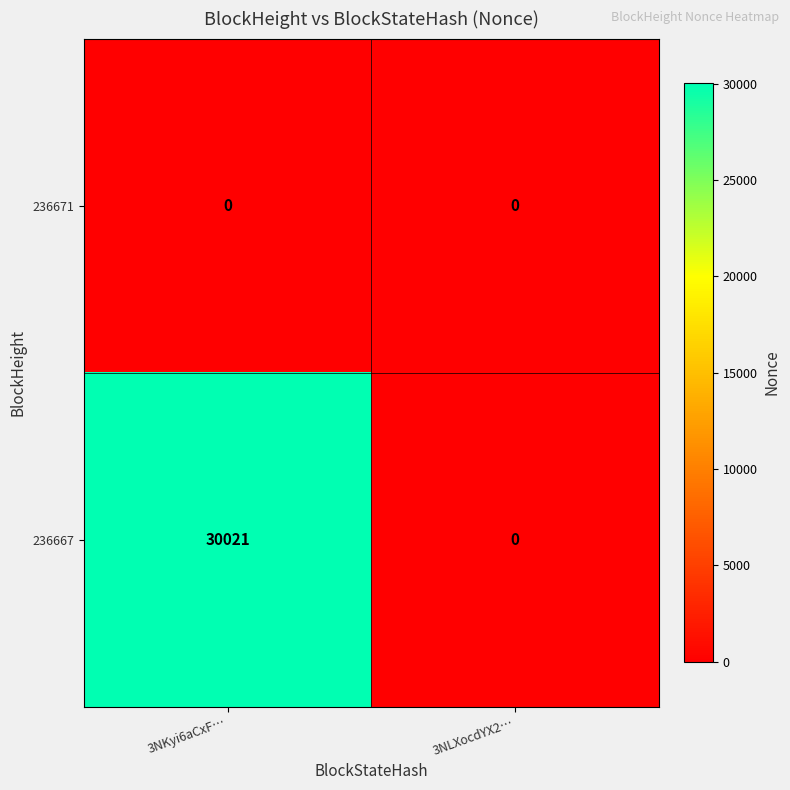

True or false: 236667 has a value of 30021 at 3NKyi6aCxF….

True